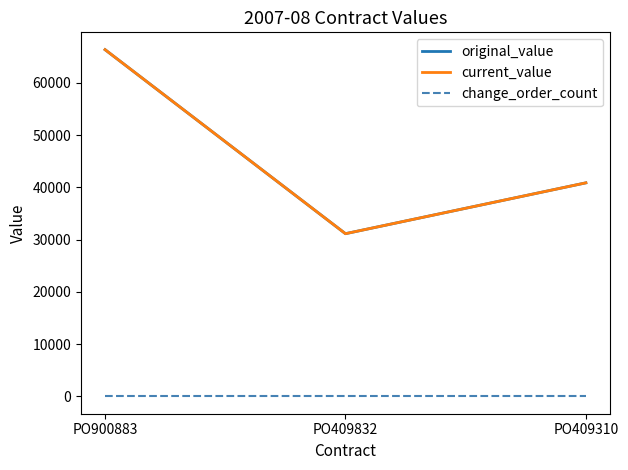

Is it true that current_value equals 40850.0 at PO409310?

True